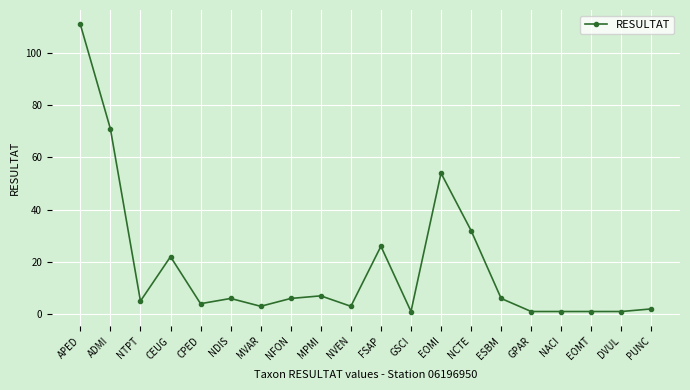

Is it true that the value at ADMI is 71?

True